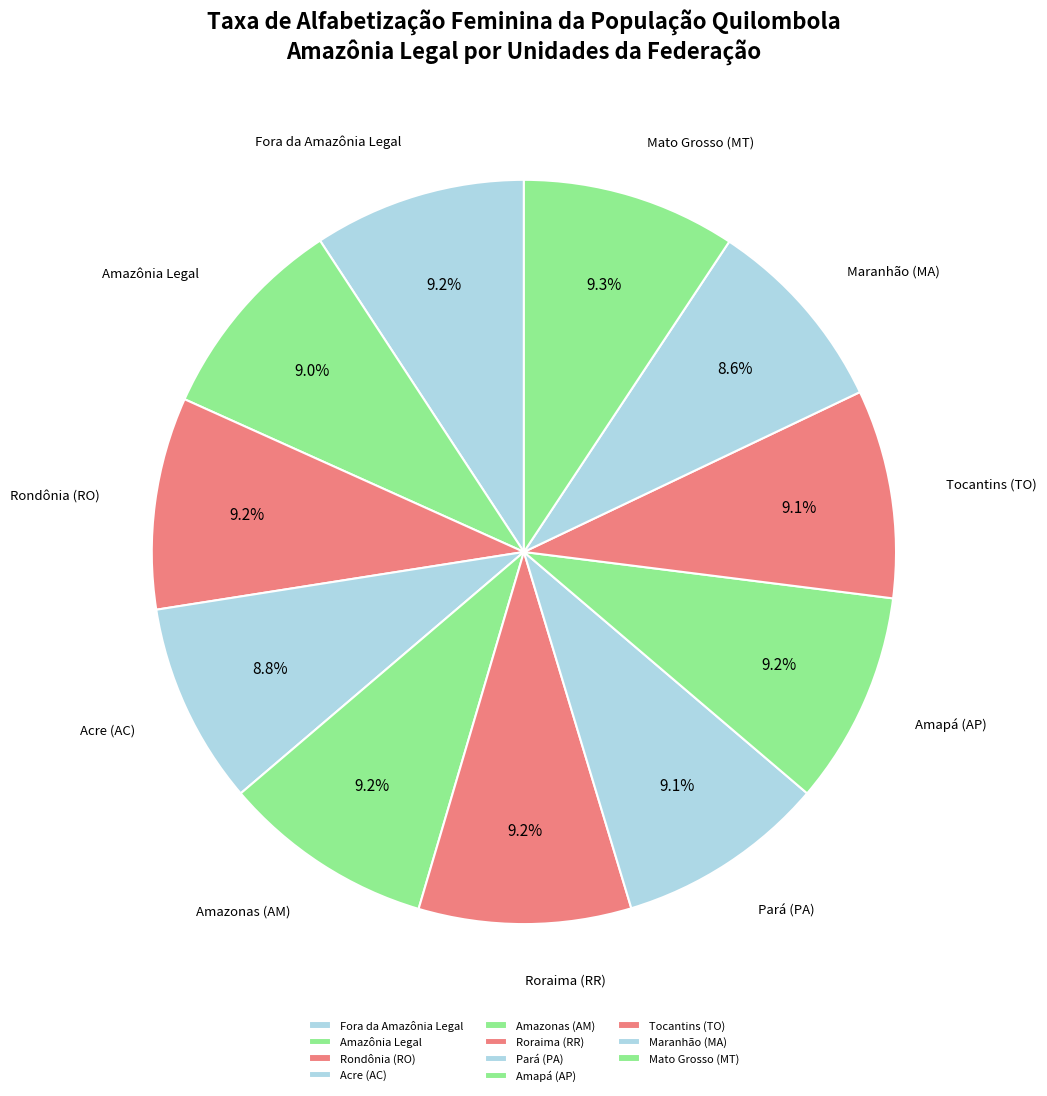

Is there any slice that represents more than half of the pie?

No